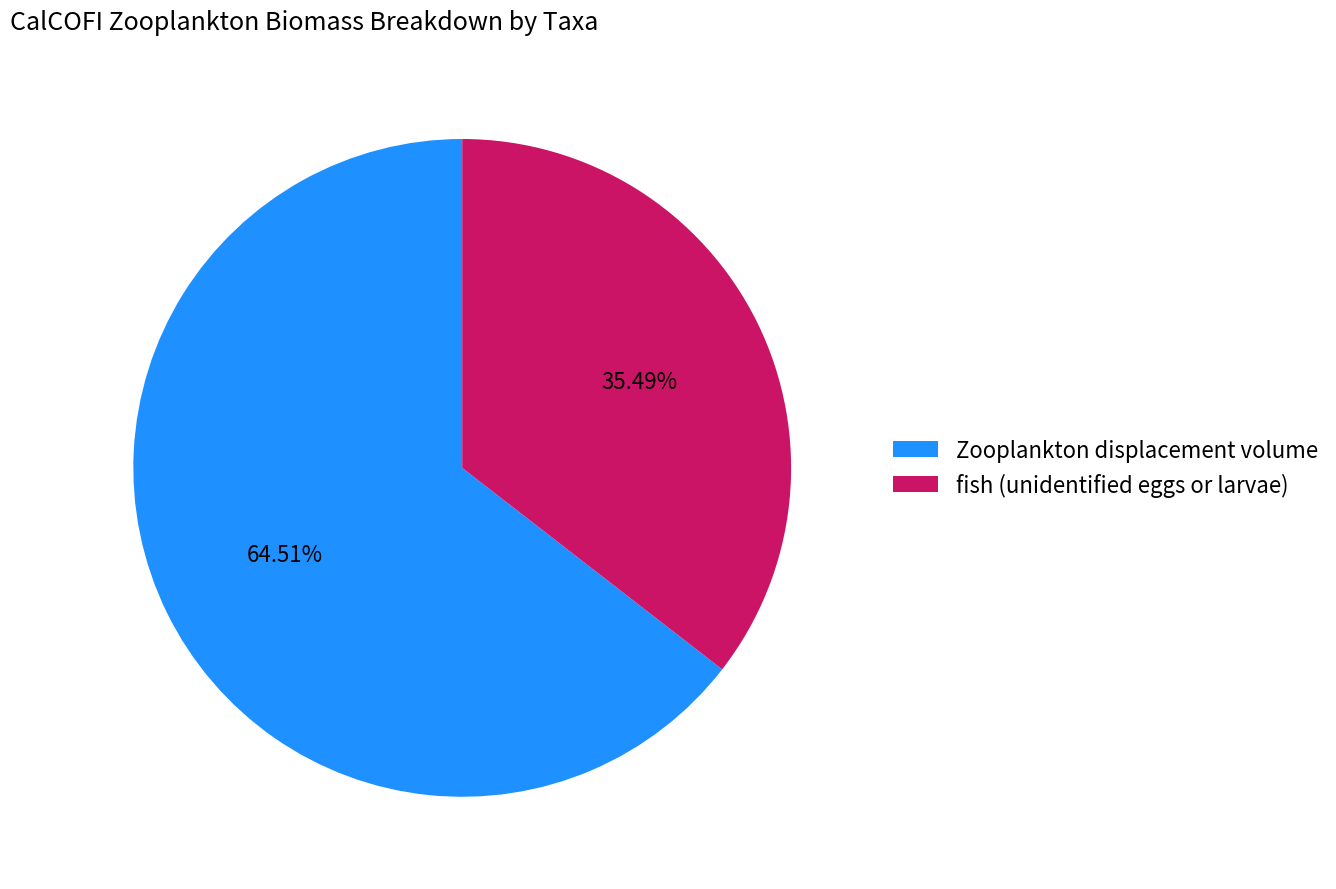

Count the number of slices in the pie.

2